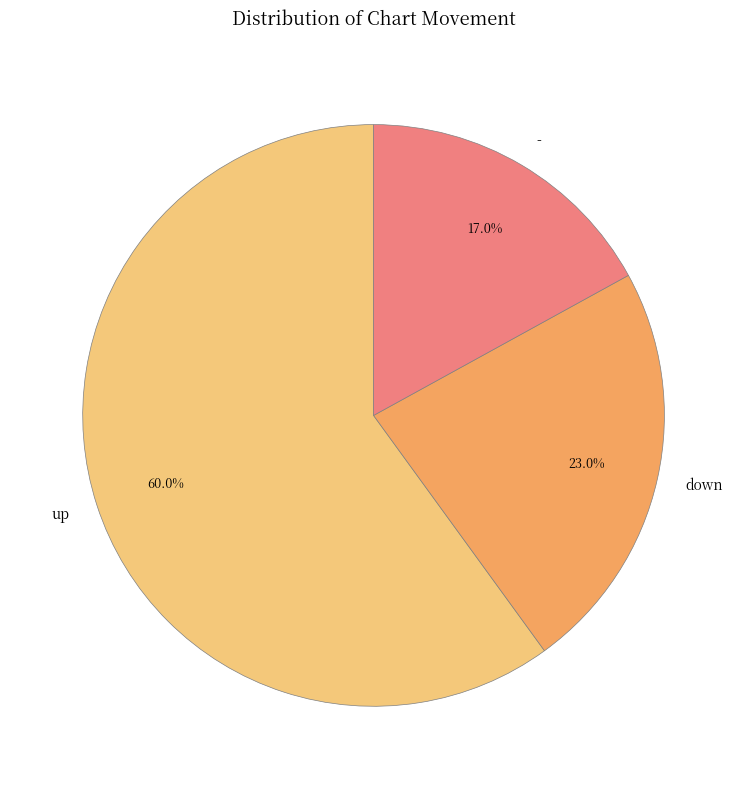

Is it true that up is 72% of the pie?

False